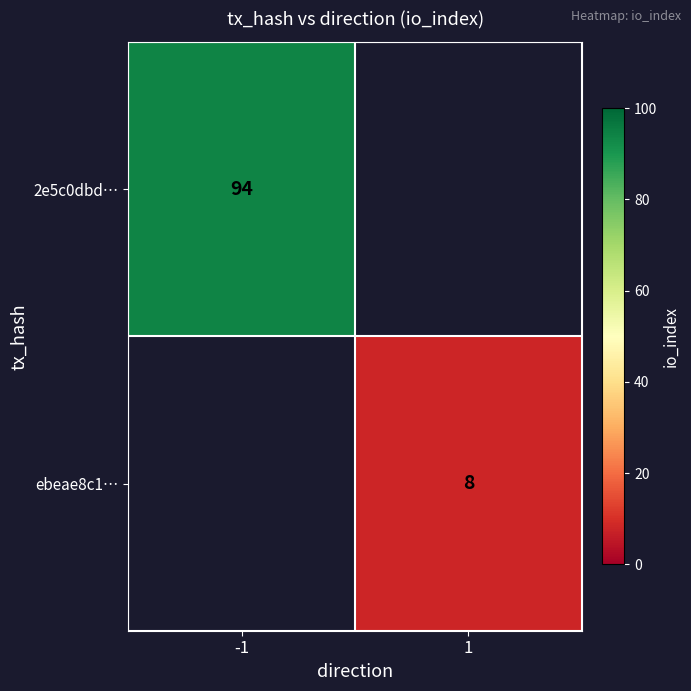

The 2e5c0dbd… series shows 94 at -1. True or false?

True